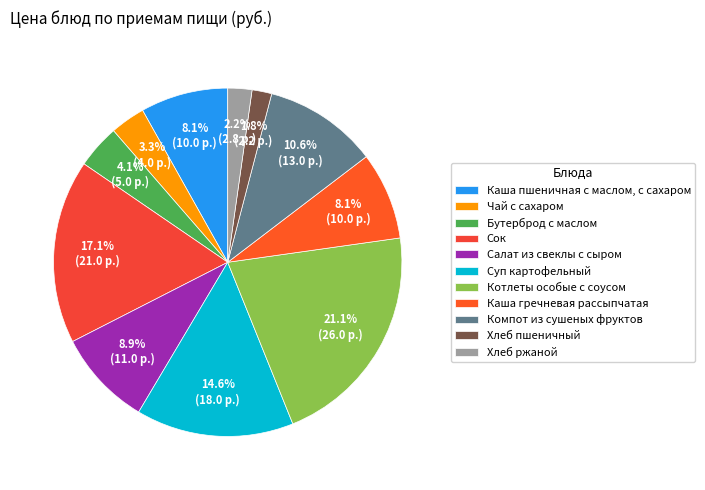

What is the ratio of the value at Котлеты особые с соусом to the value at Каша гречневая рассыпчатая?

2.6